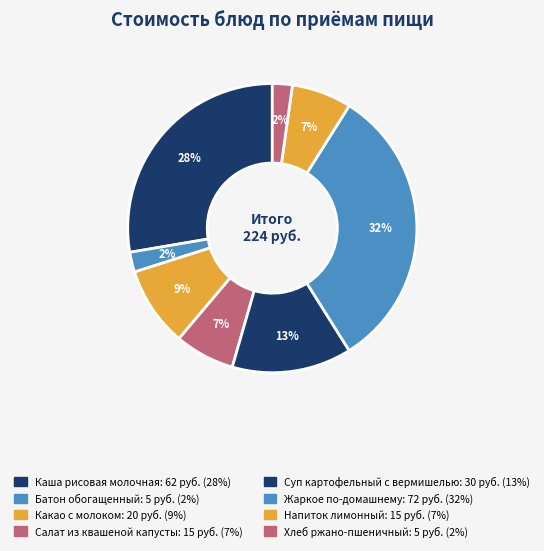

Which slice is the smallest?

Батон обогащенный